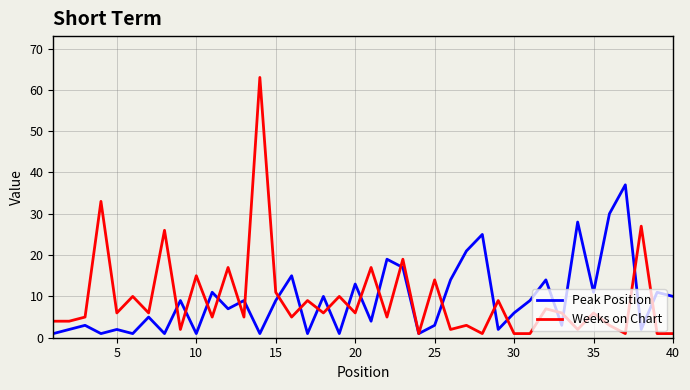

What is the sum of all Peak Position values?

370